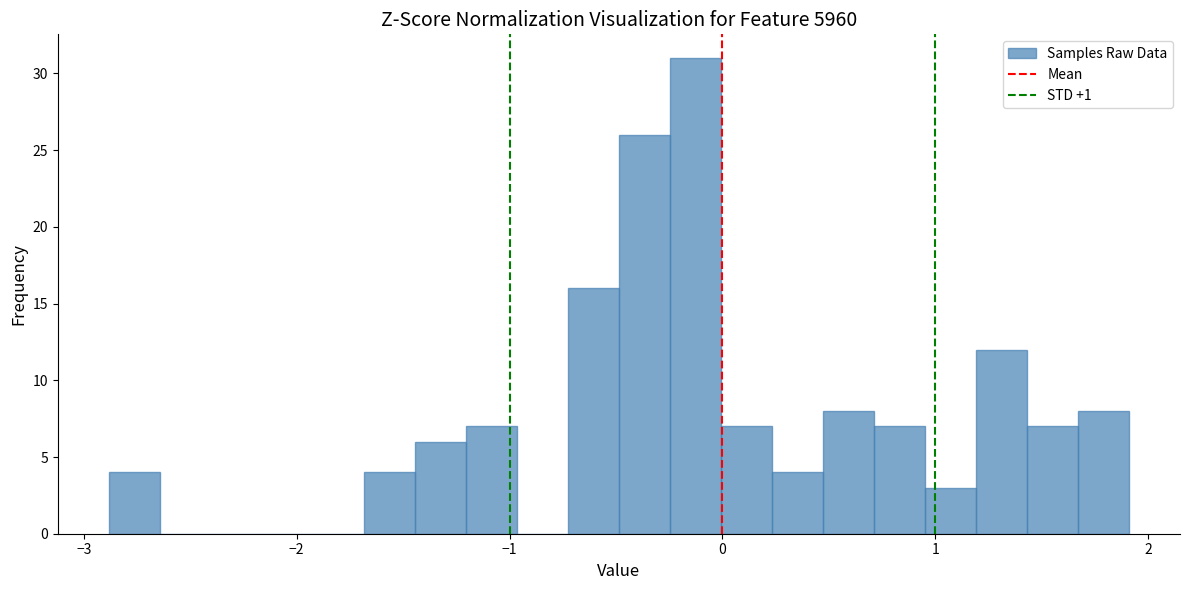

Around what value on the x-axis is the tallest bar? Give the approximate position of its centre, as read against the axis.

-0.1